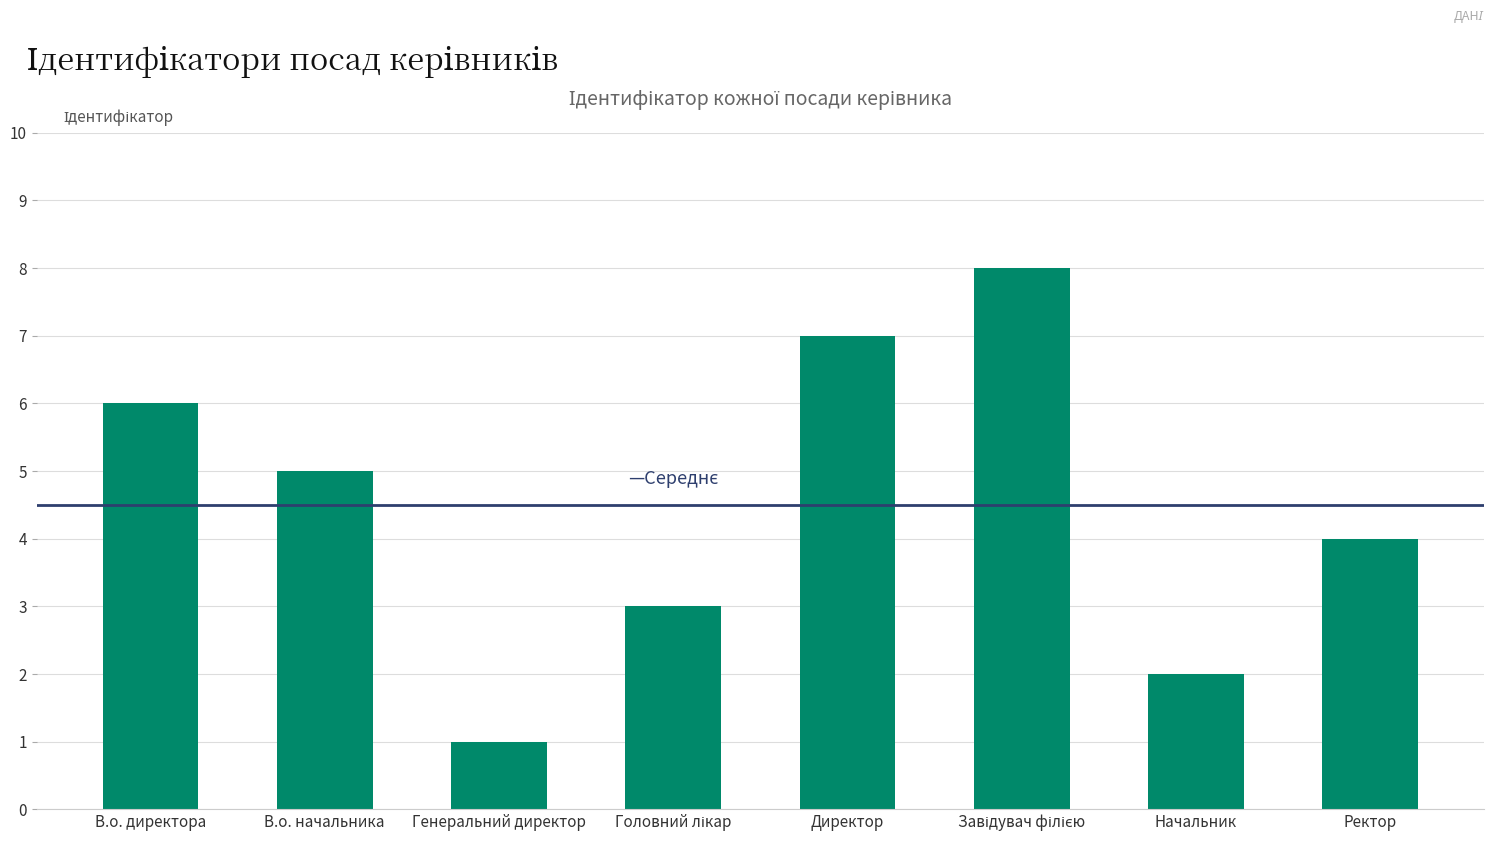

The chart shows a value of 8 at В.о. начальника. True or false?

False